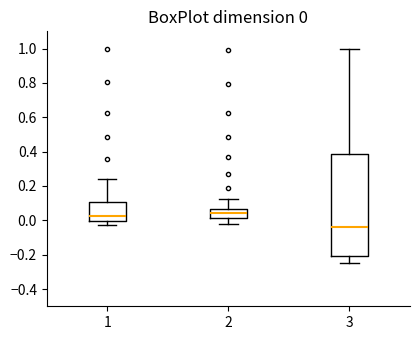

Which box is the tallest, from its lower edge to its upper edge?

3